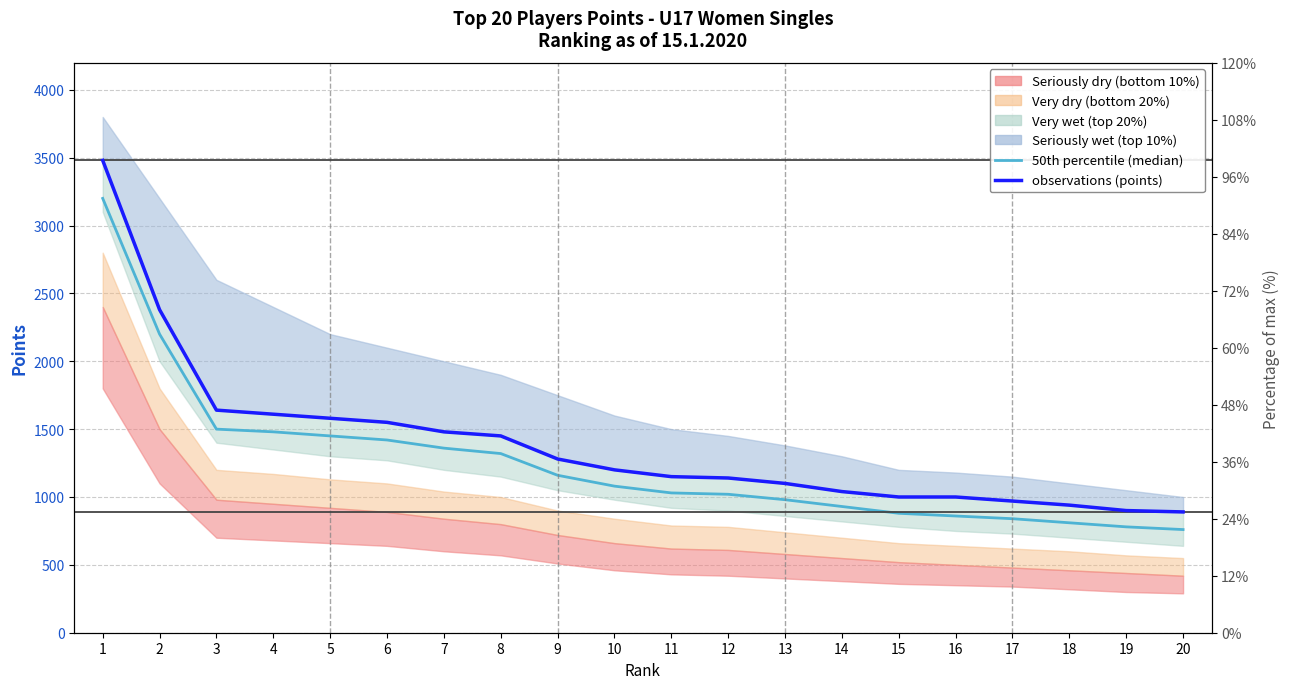

Which series has the widest spread of values?

observations (points)